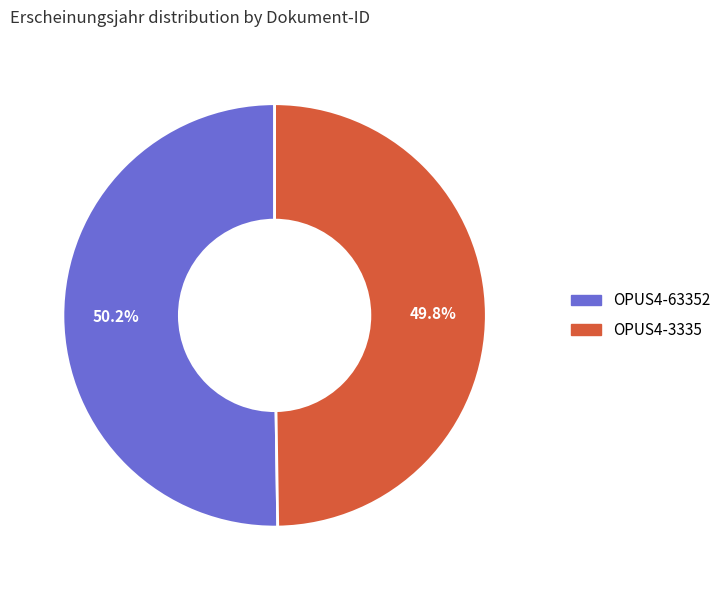

True or false: OPUS4-3335 accounts for 50% of the total.

True